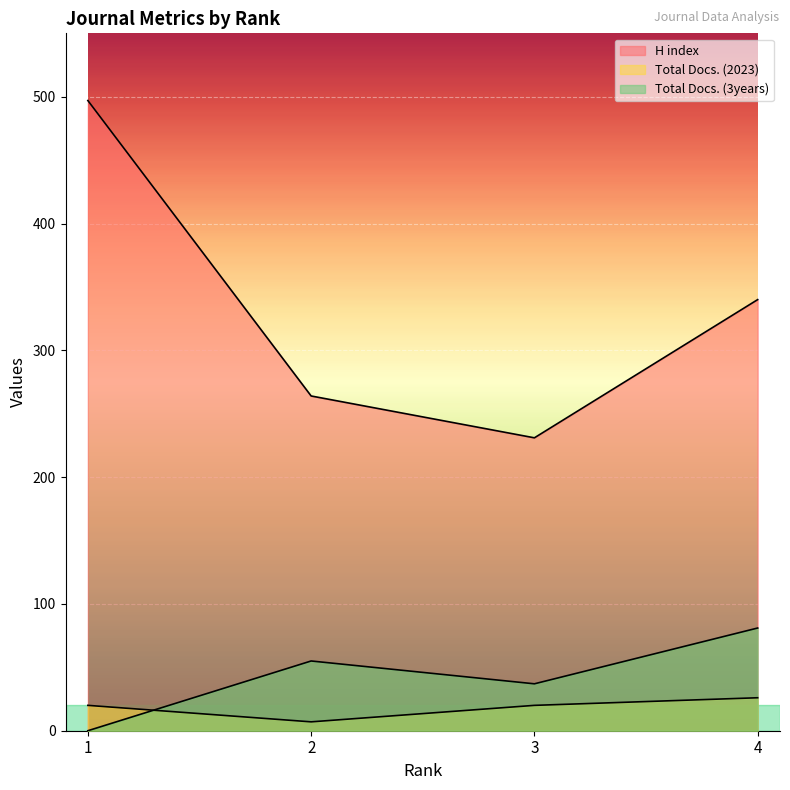

Is it true that H index equals 786 at 1?

False